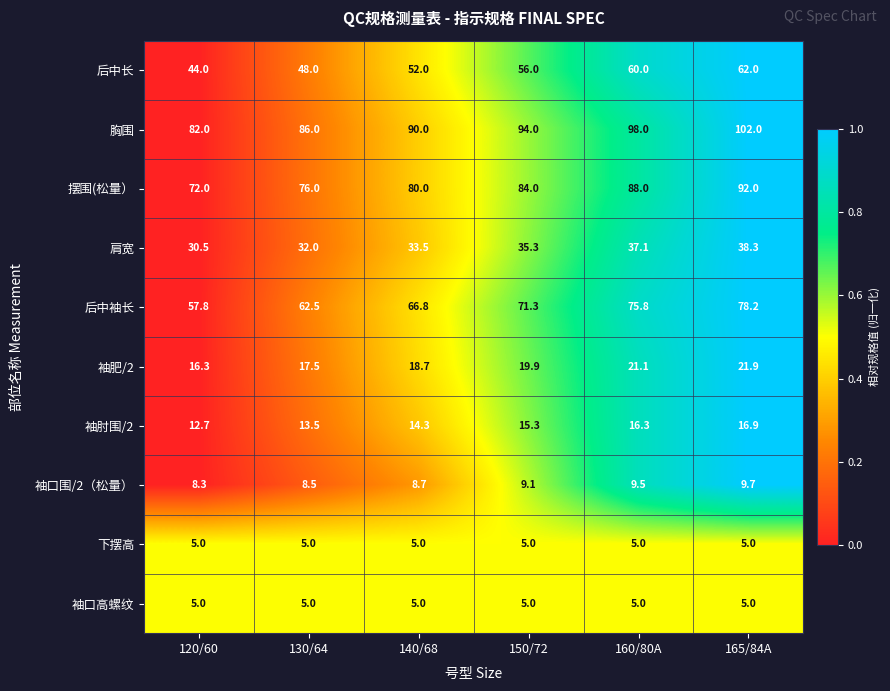

At which category is the sum across all series the highest?

165/84A